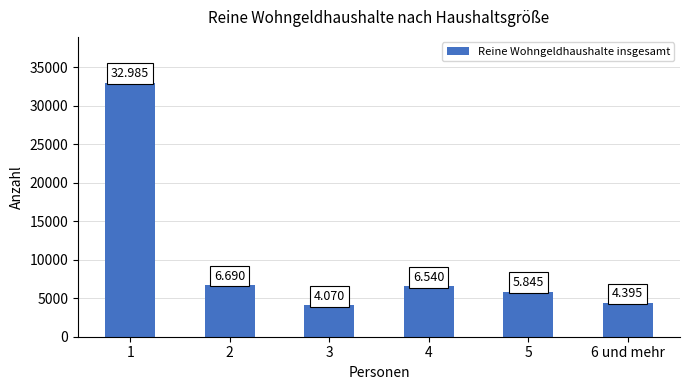

How many bars are there in total?

6